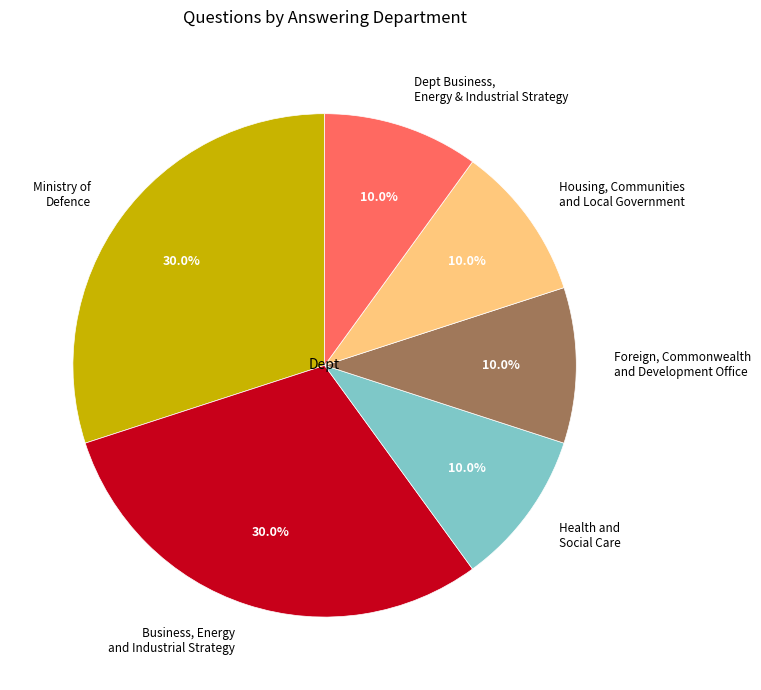

Does Housing, Communities and Local Government represent more than half of the total?

No